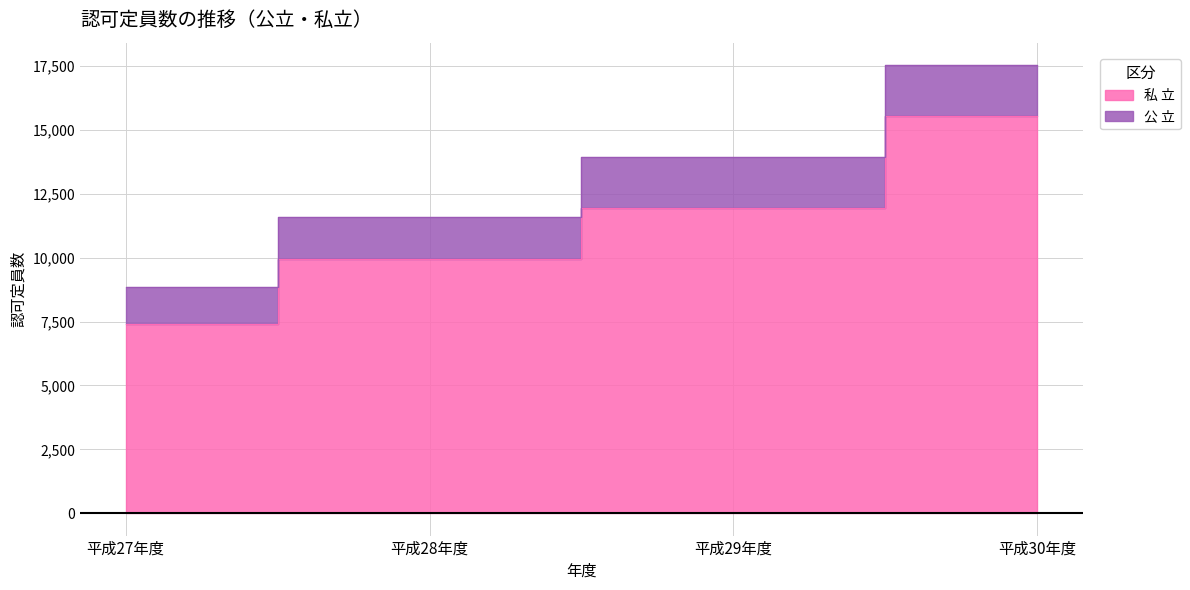

Reading left to right, extract all data points from this chart.

7392	9971	11951	15560